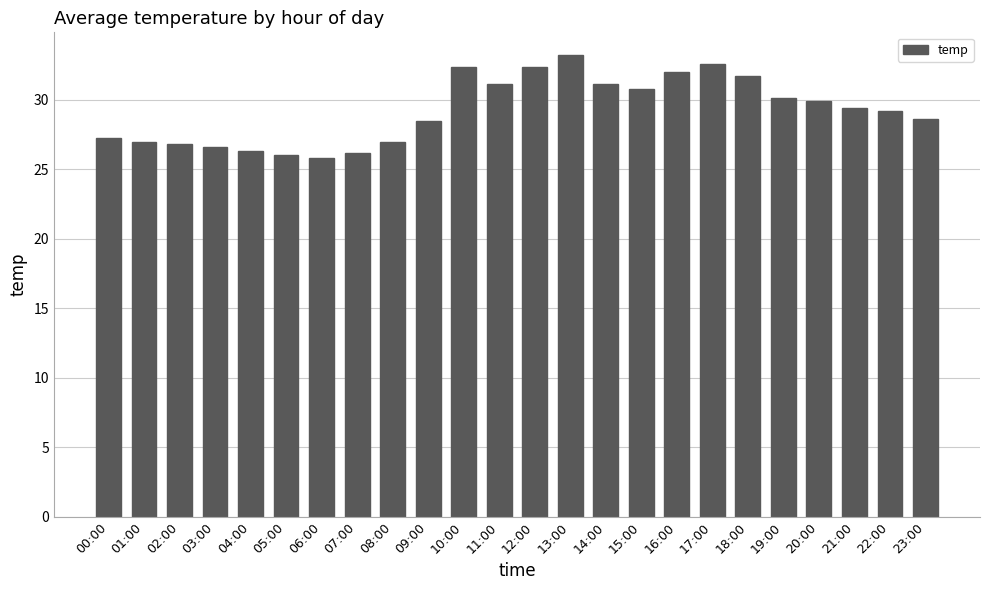

Between 15:00 and 19:00, which is larger?

15:00